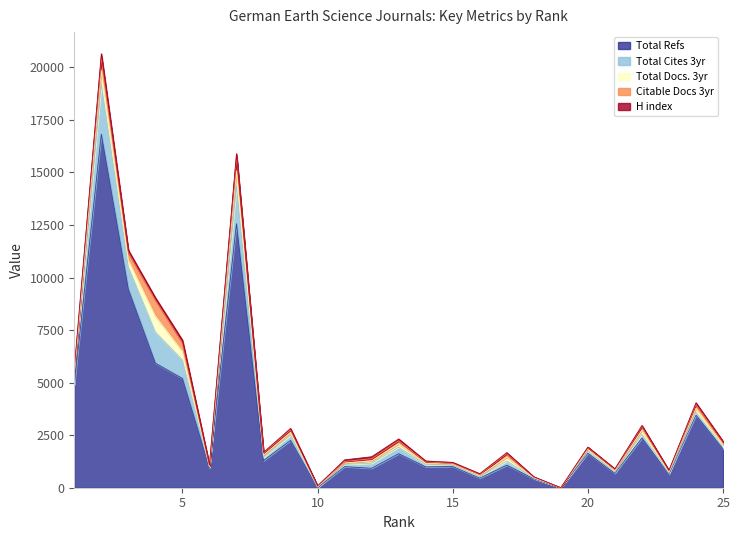

Rank the series at 11 from highest to lowest value.

Total Refs, Total Cites 3yr, H index, Total Docs. 3yr, Citable Docs 3yr